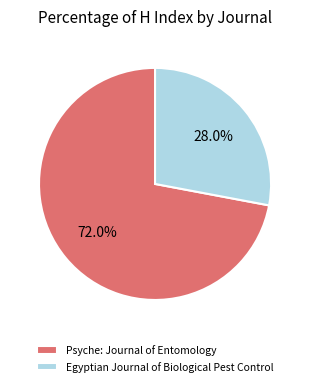

Rank the categories by value from lowest to highest.

Egyptian Journal of Biological Pest Control, Psyche: Journal of Entomology